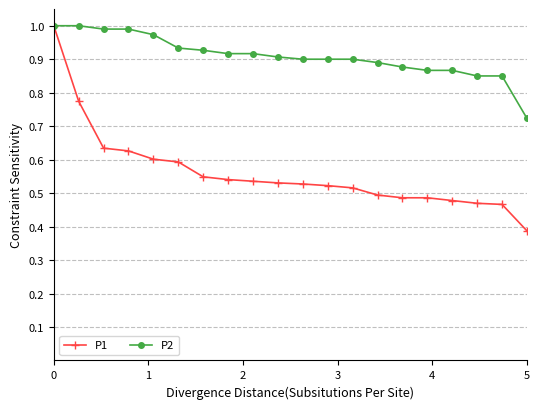

Does the chart have visible grid lines?

Yes